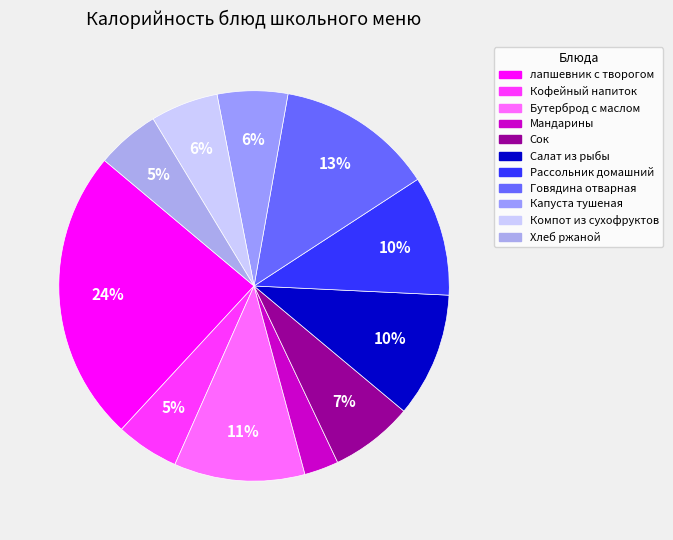

What percentage is the Кофейный напиток slice, to the nearest percent?

5%